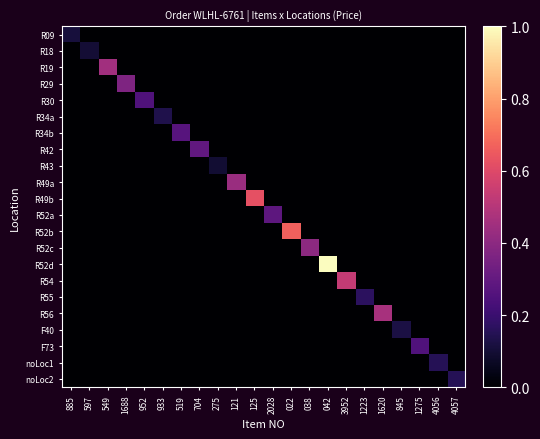

Which has a higher value, 1620 or 121?

1620